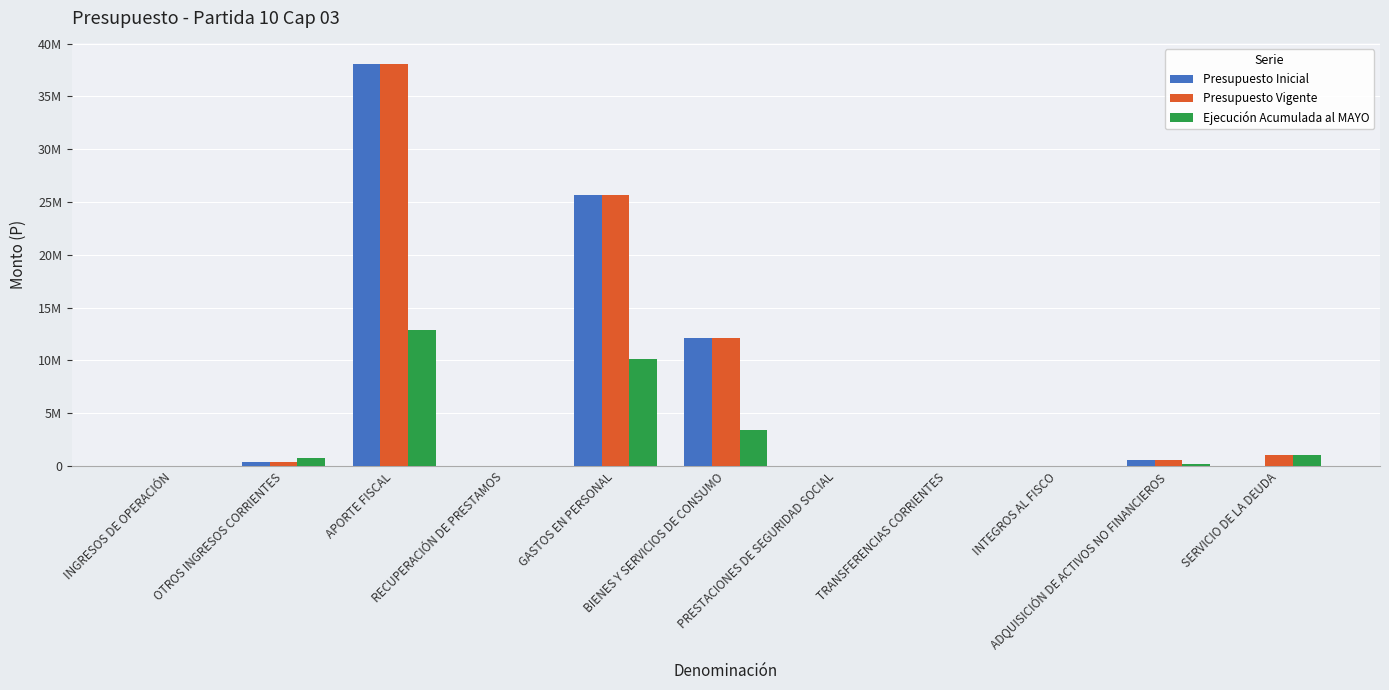

Which series has the largest range (max minus min)?

Presupuesto Inicial